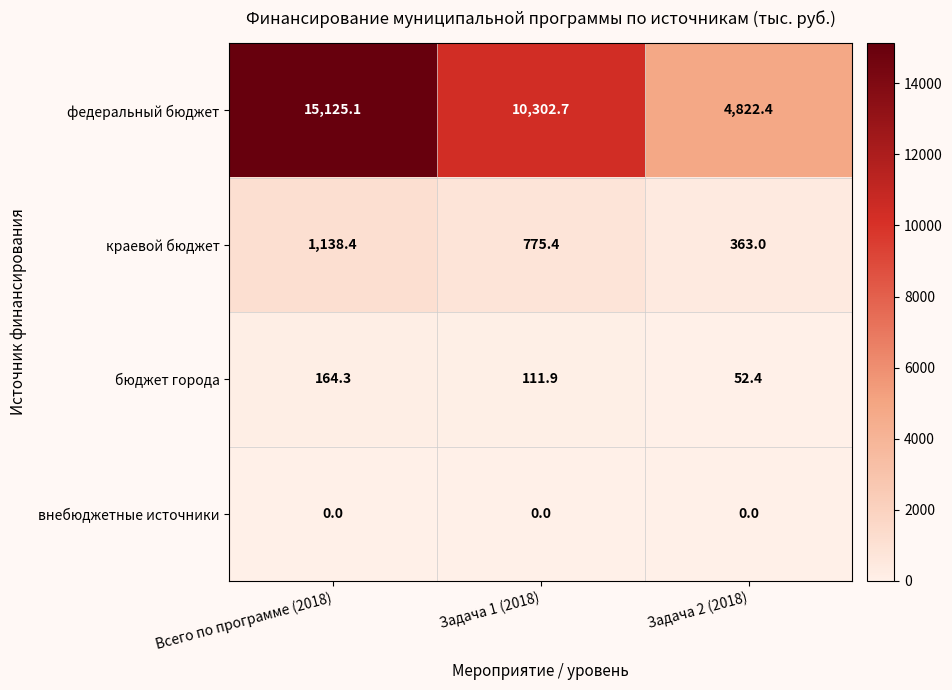

Count the number of categories in the chart.

3